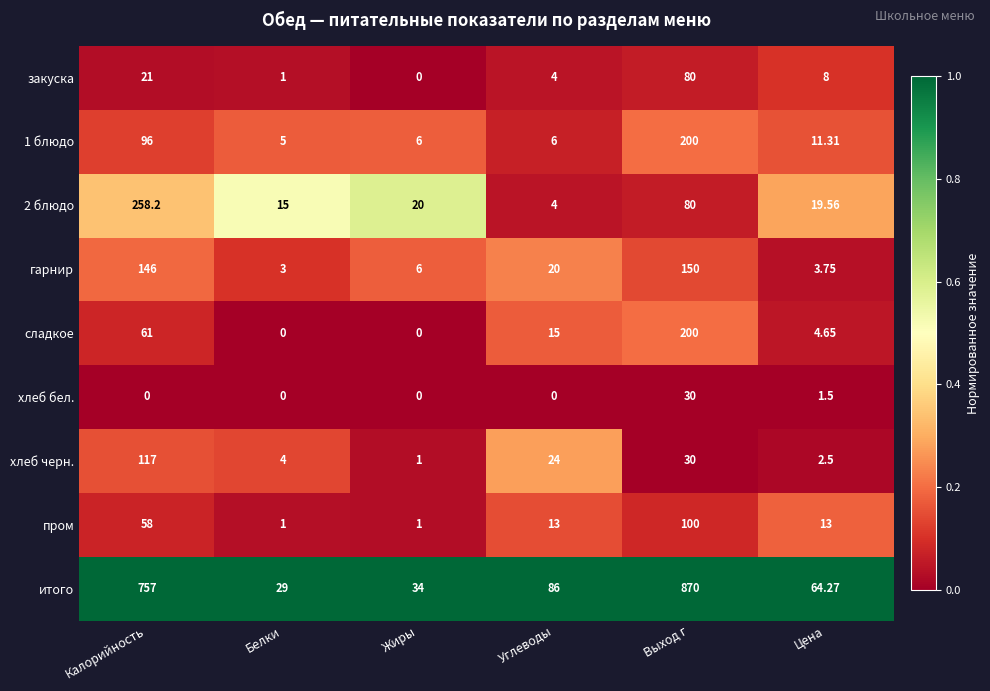

Where is 2 блюдо nearest to the value 131?

Выход г